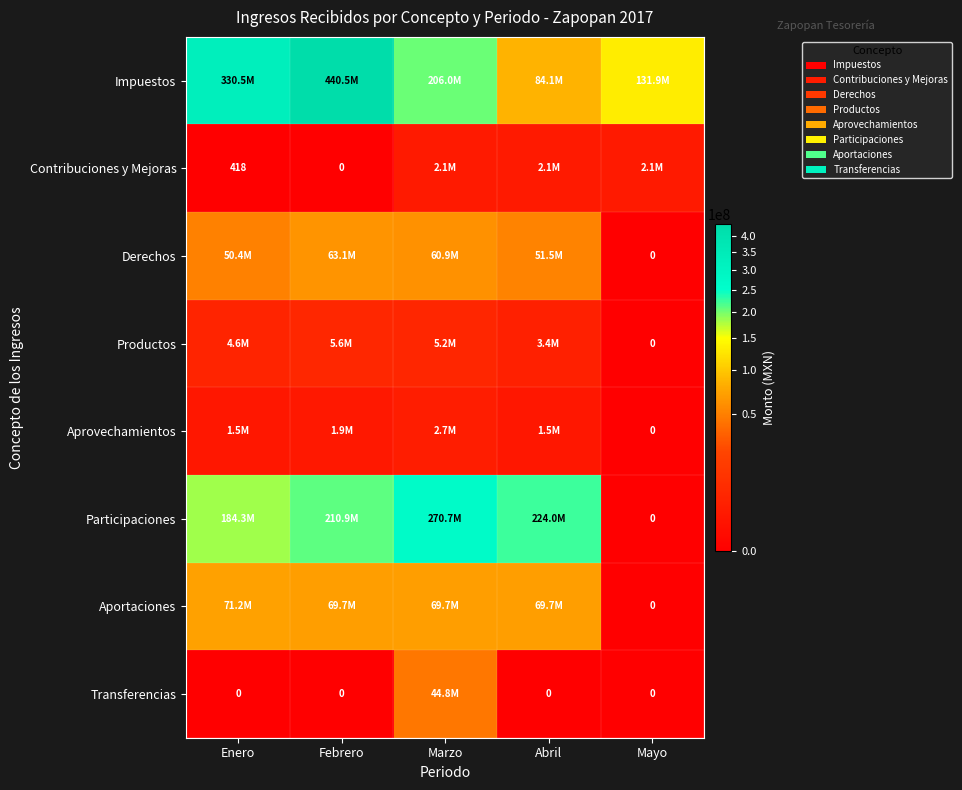

Which series has the largest range (max minus min)?

Impuestos